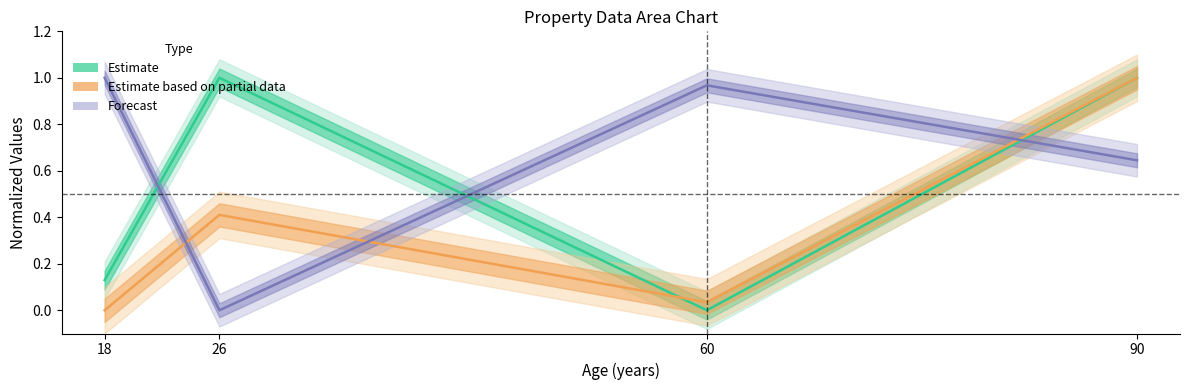

The Forecast (line) series shows 0.0 at 26. True or false?

True